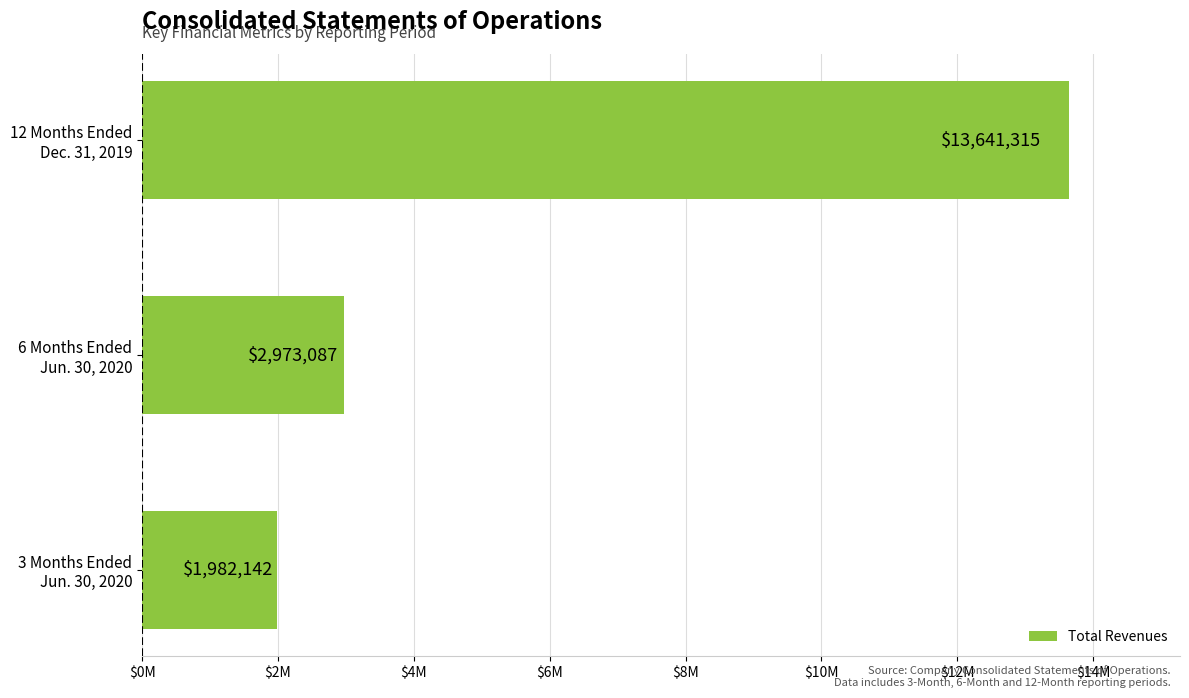

What is the average value?

6198848